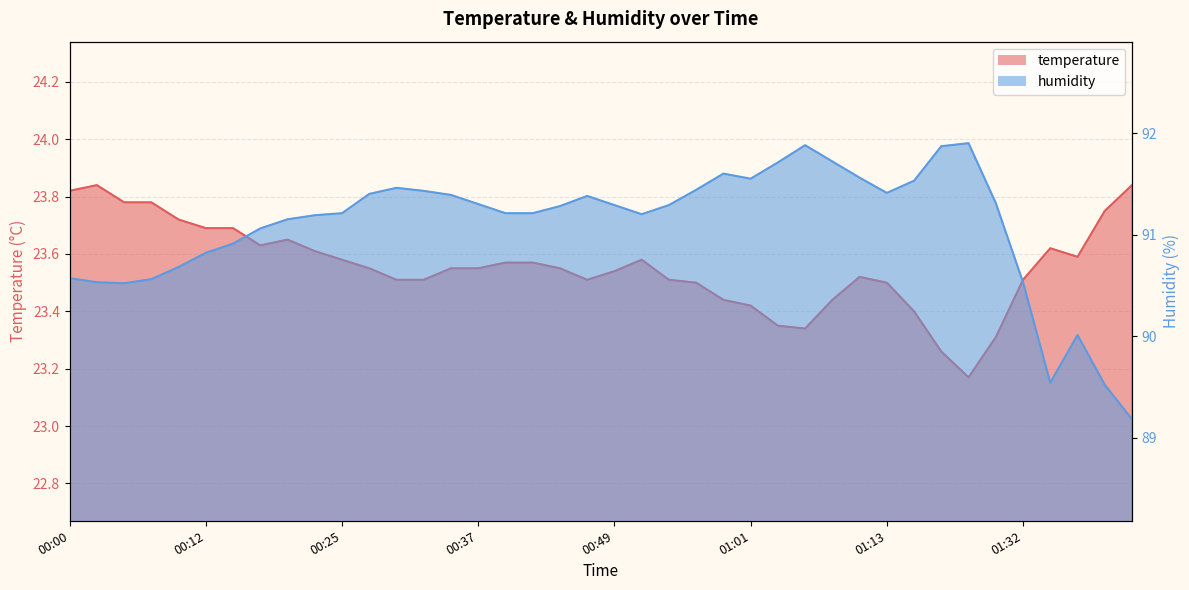

True or false: temperature and humidity cross at least once.

False